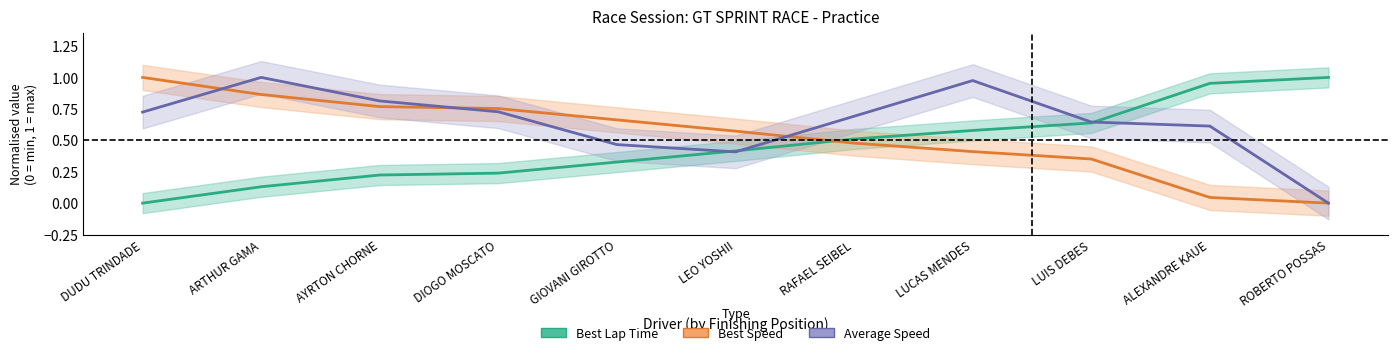

Which series has the largest range (max minus min)?

Average Speed